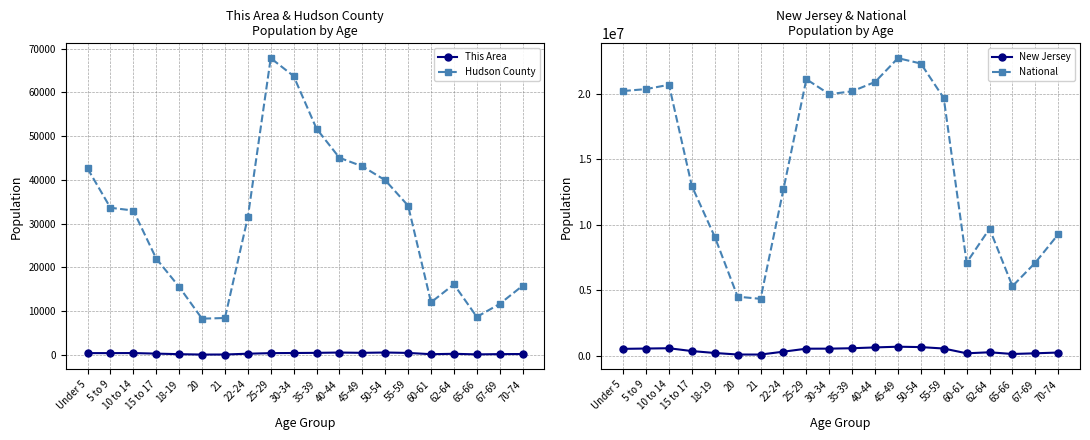

How many lines are shown in the chart?

4